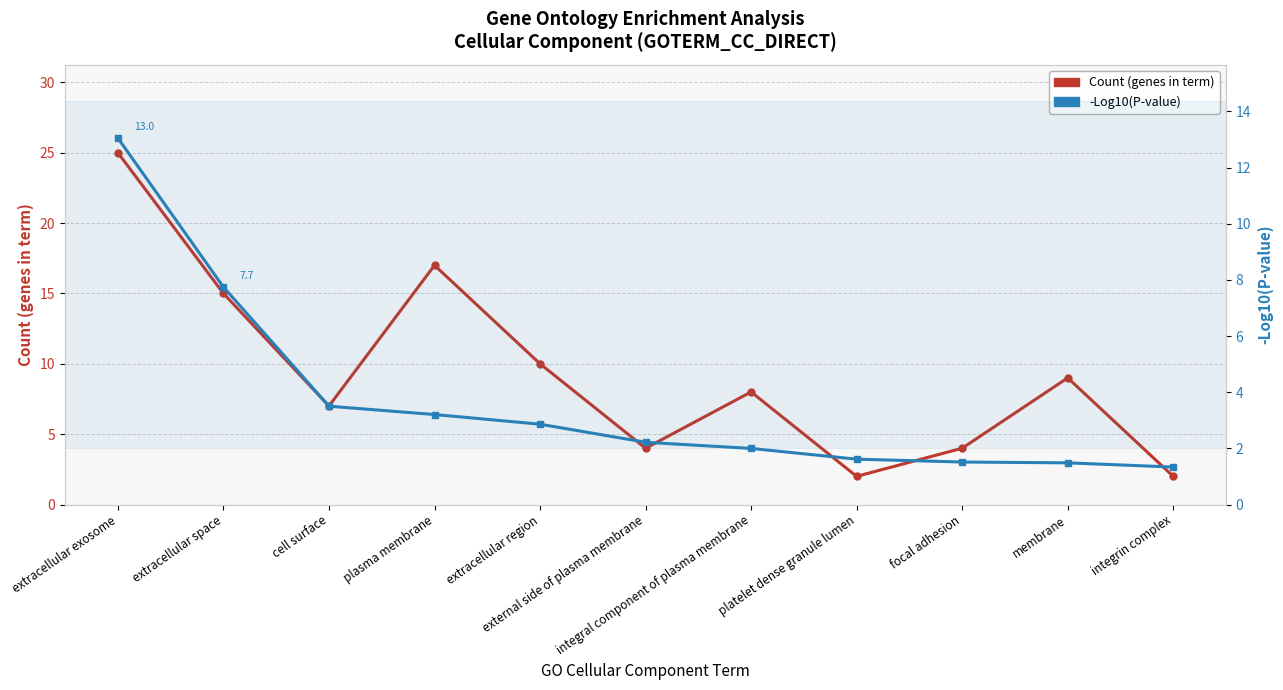

True or false: Count (genes in term) and -Log10(P-value) cross at least once.

False